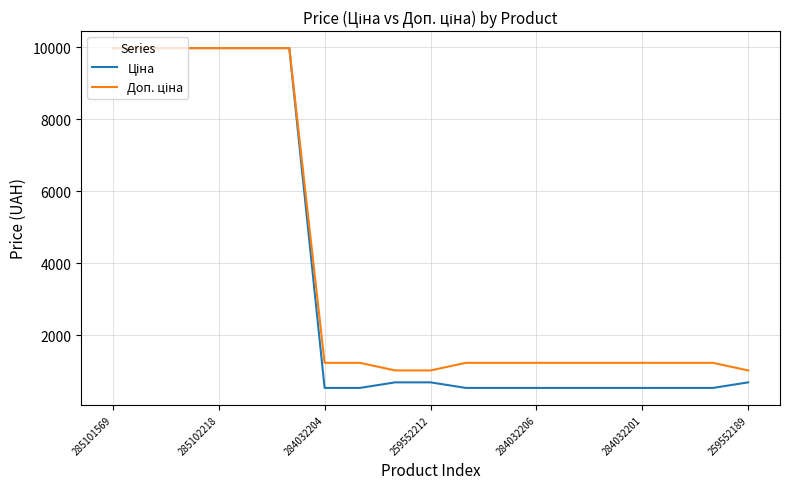

What is the label of the 18th point from the right?

285102218